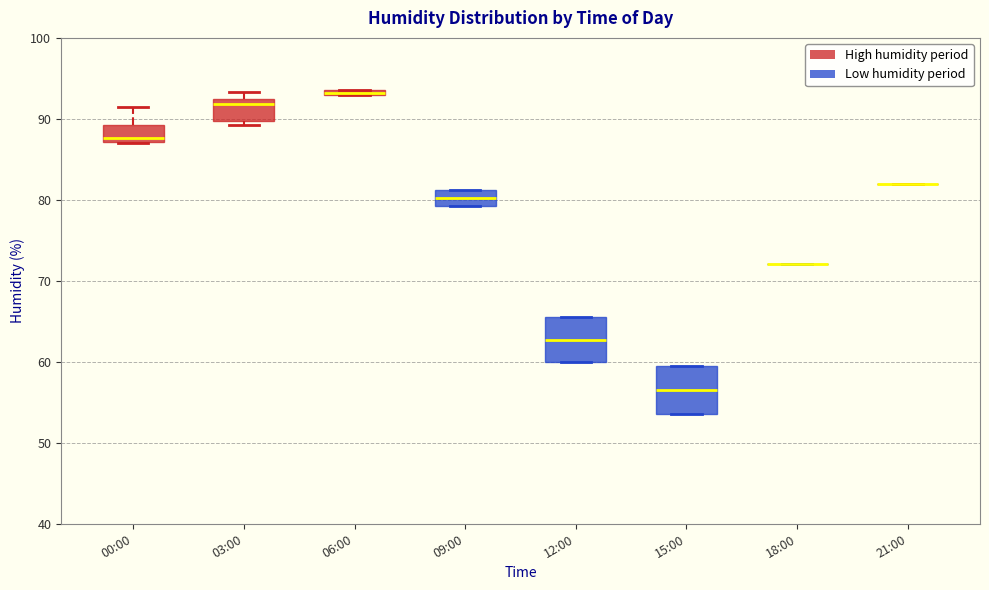

Where is the lower edge of the box for 03:00 on the y-axis? The values are not printed on the chart, so give them approximately, as read against the axis.

90